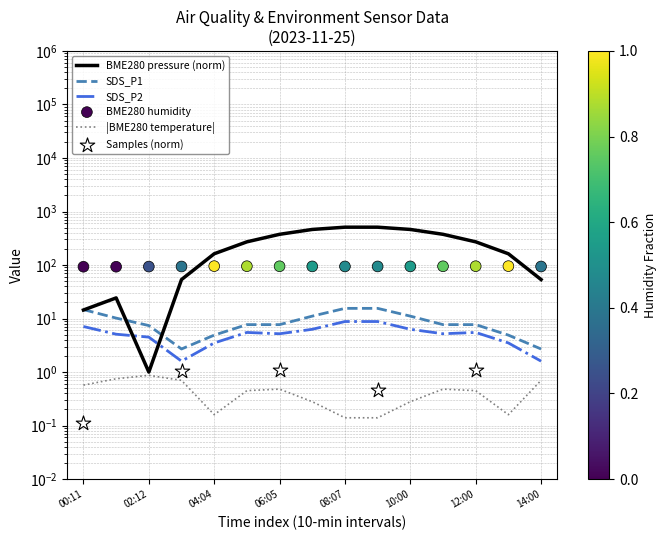

What is the total value across all series at 11?

482.6